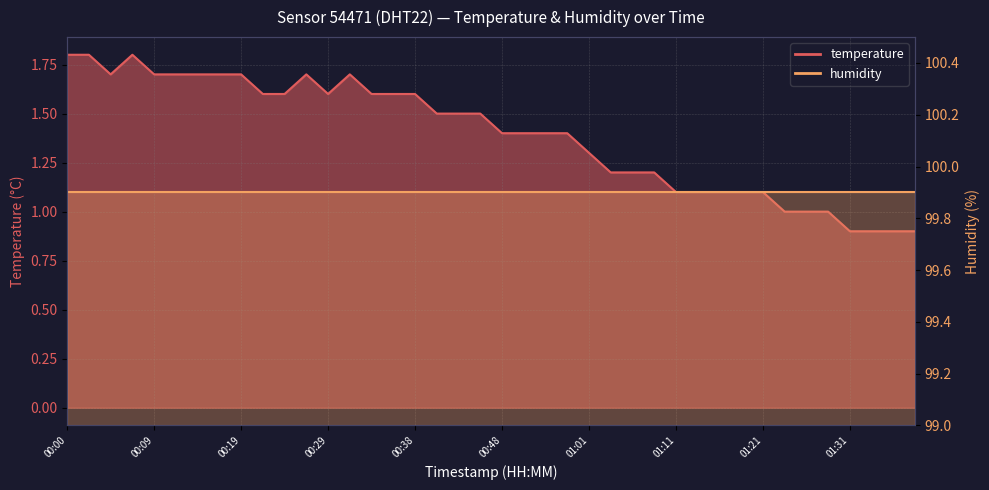

Which has a higher value, 00:09 or 00:00?

00:00